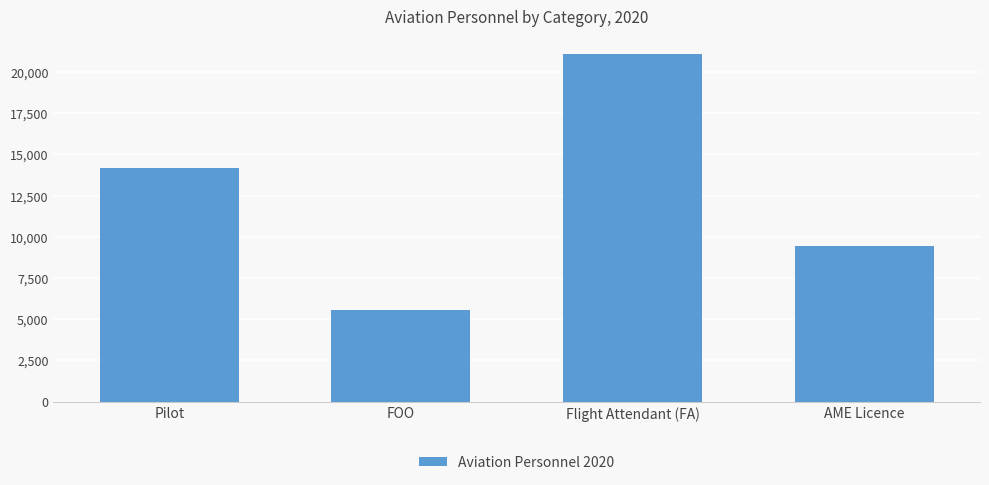

Count the values in the range 9444 to 21120.

3